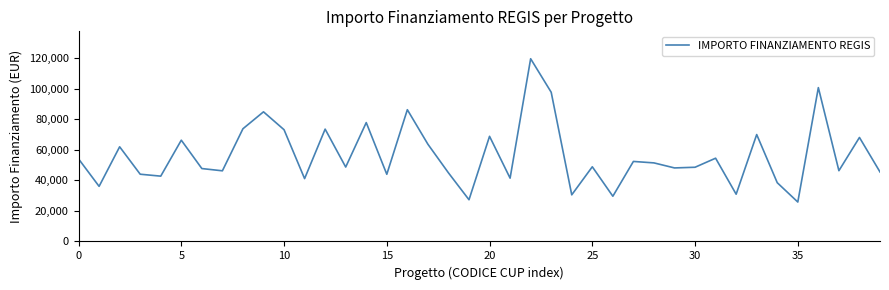

What is the difference between the maximum and minimum values?

93941.0